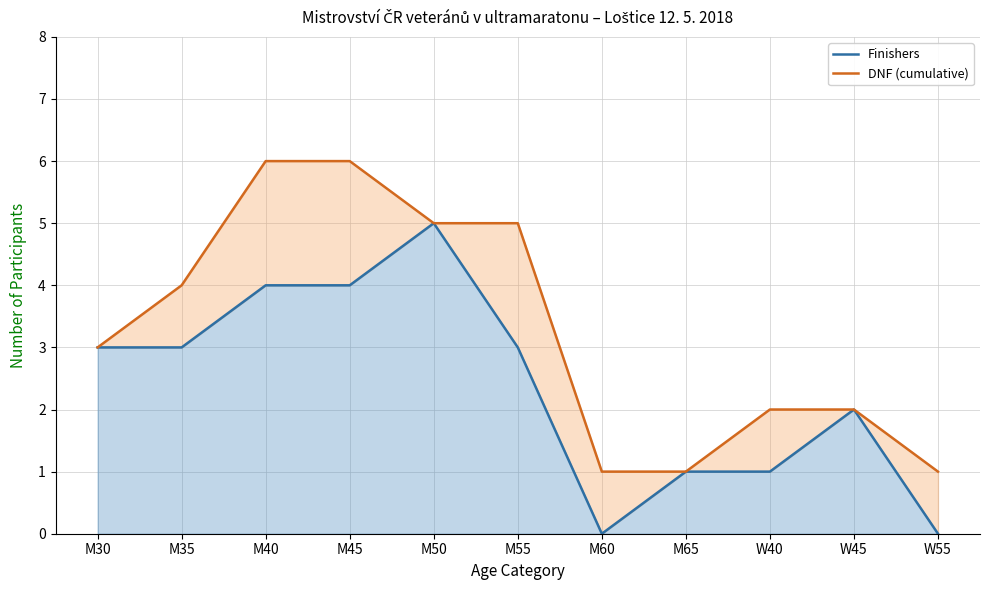

How many interior local valleys does the Finishers series have?

1